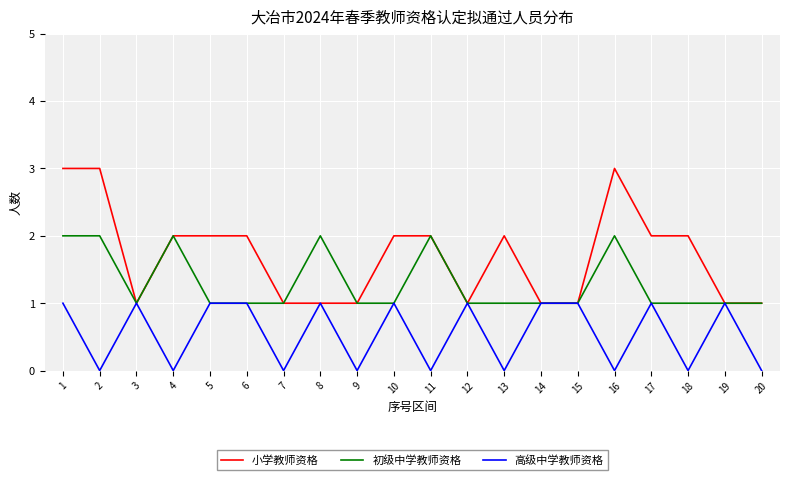

What are all the series names shown in the legend?

小学教师资格, 初级中学教师资格, 高级中学教师资格